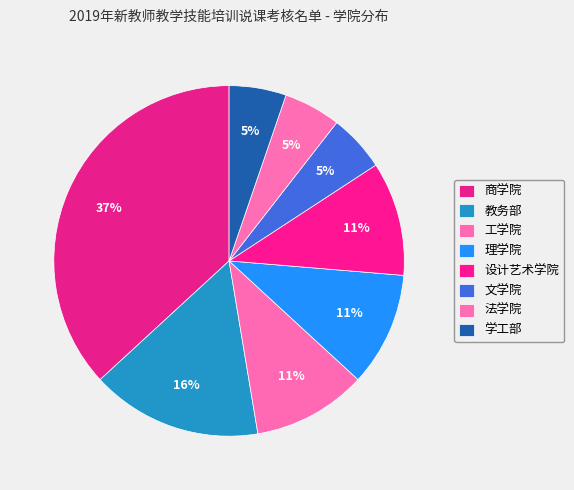

How much of the chart is everything except 商学院?

63.2%